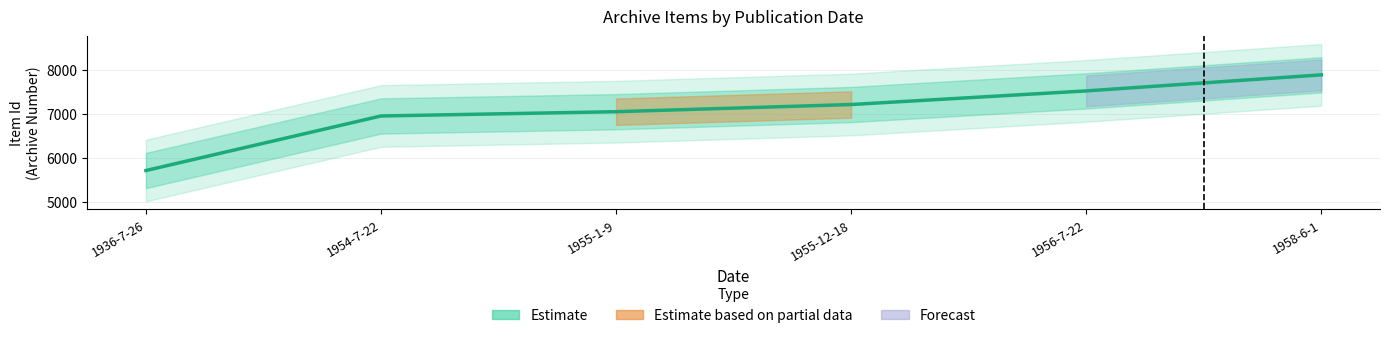

Rank the categories by value from lowest to highest.

1936-7-26, 1954-7-22, 1955-1-9, 1955-12-18, 1956-7-22, 1958-6-1